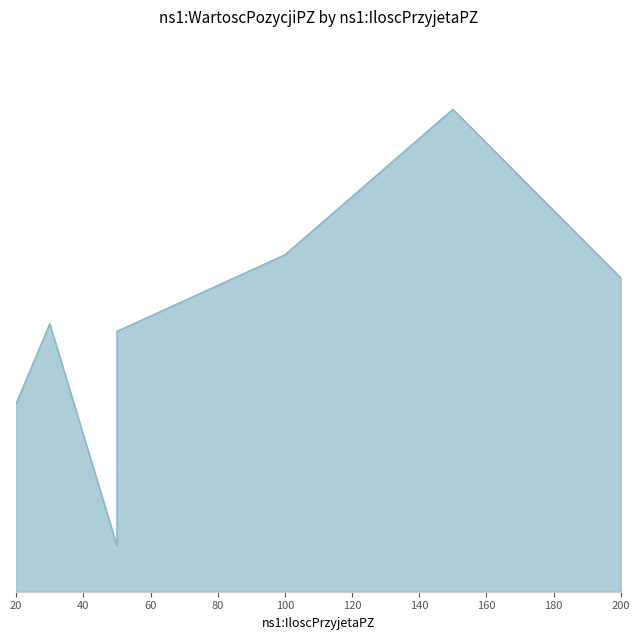

Reading right to left, transcribe all the data shown in this chart.

2050	3150	2200	1700	300	1750	1230